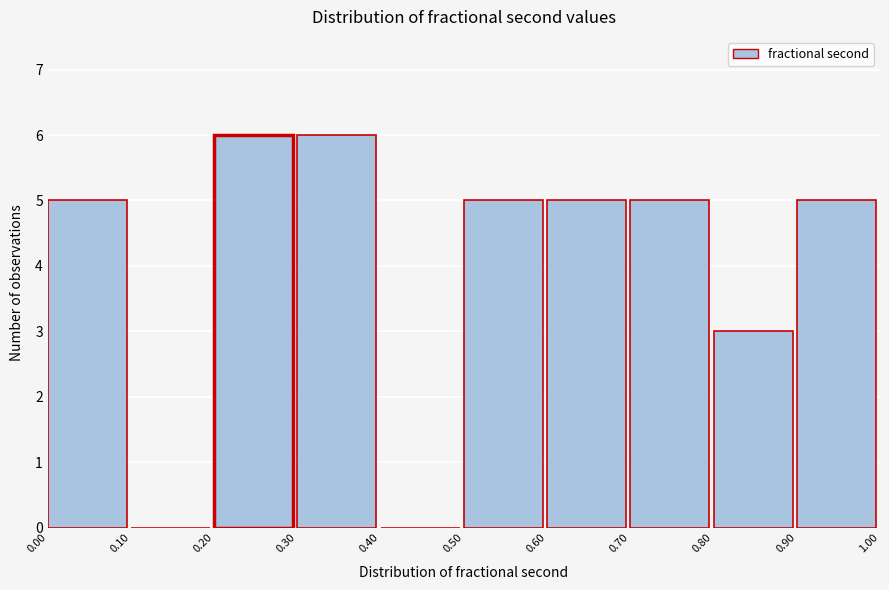

What is the height of the bar covering 0.50 to 0.60 on the x-axis? The values are not printed on the chart, so give them approximately, as read against the axis.

5